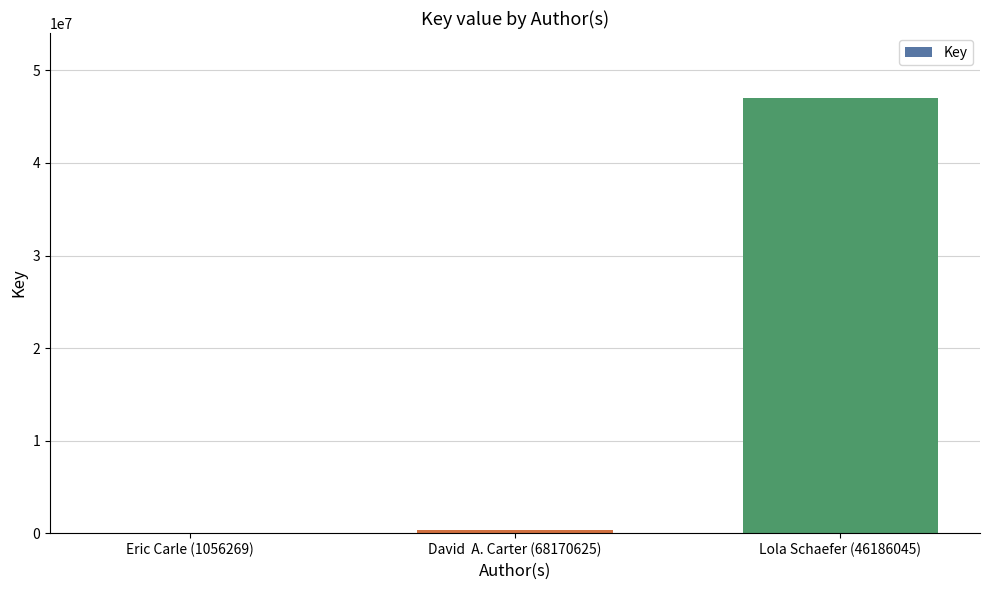

Count the number of data series in this chart.

1